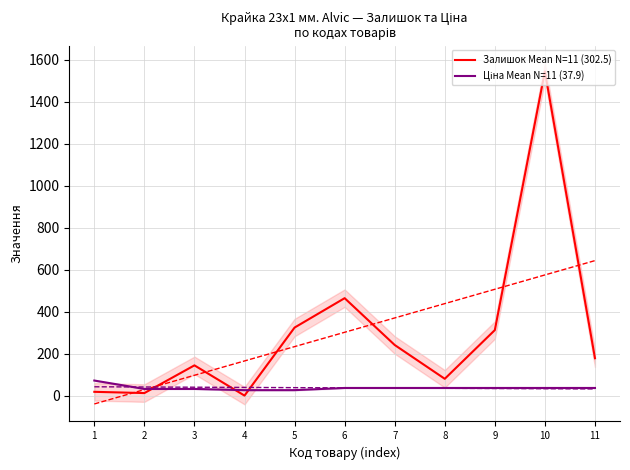

How many lines are shown in the chart?

2